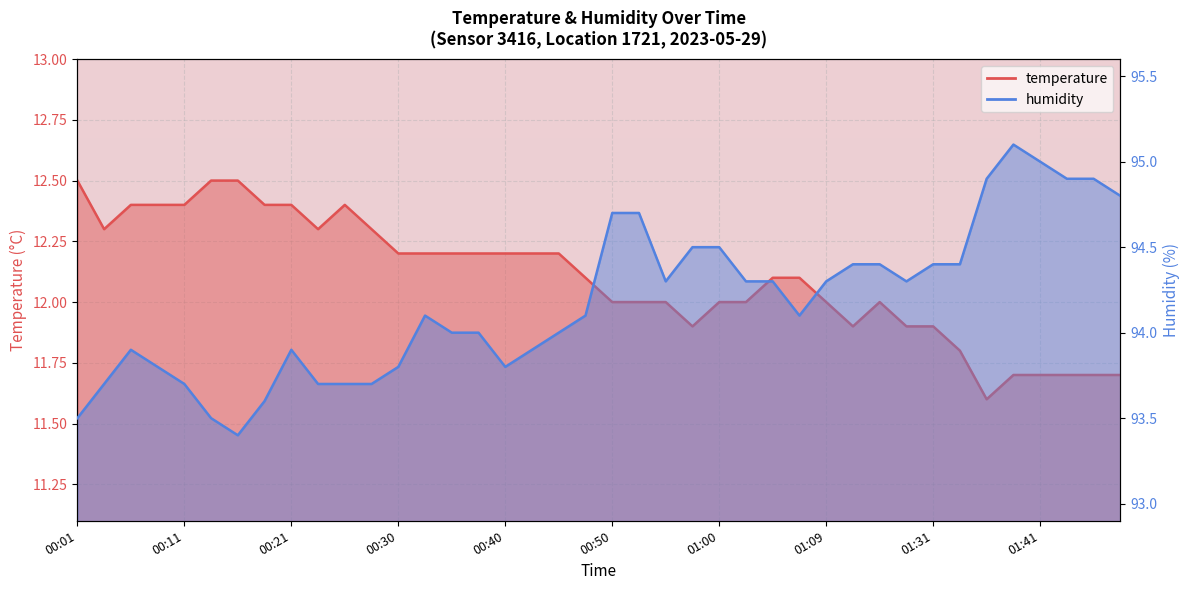

What is the label of the 17th point from the right?

00:57